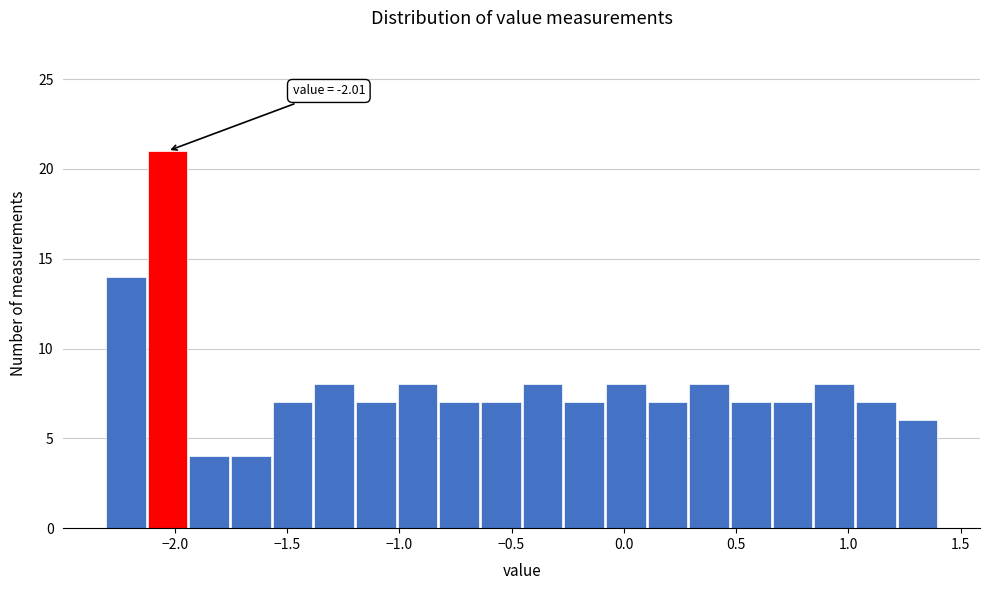

Read against the x-axis, roughly where is the centre of the tallest bar?

-2.05